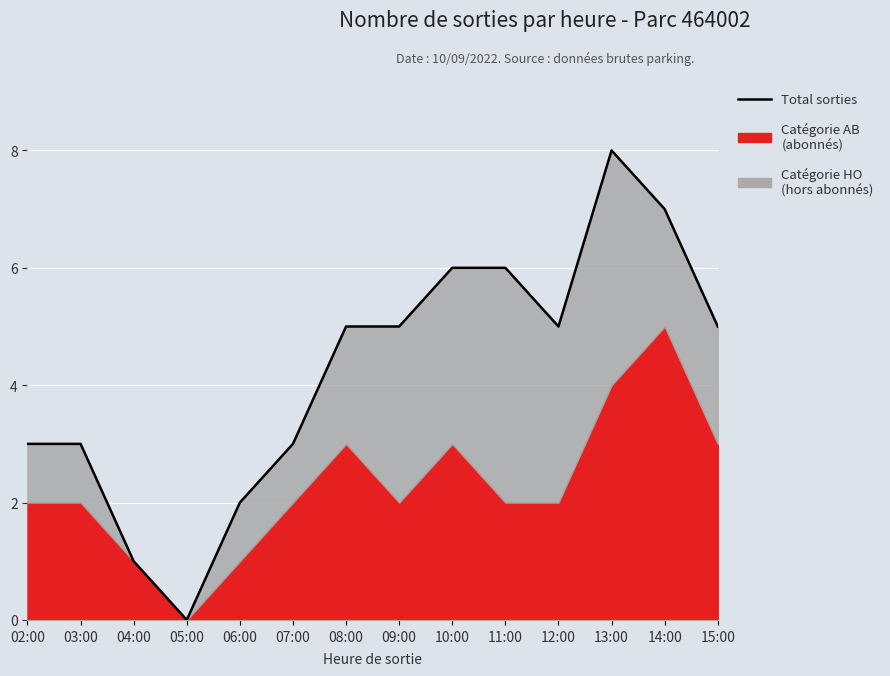

The value at 10:00 is 6. True or false?

True